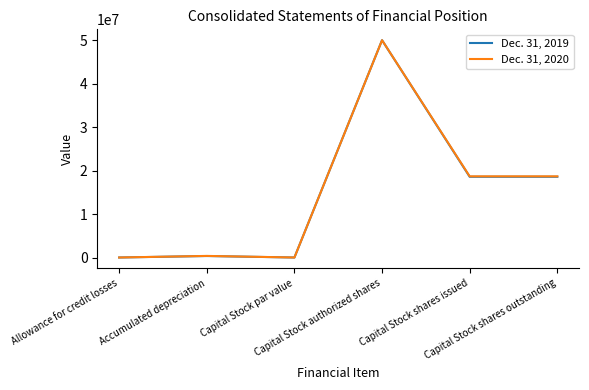

Is this an area chart (filled region under the line)?

No